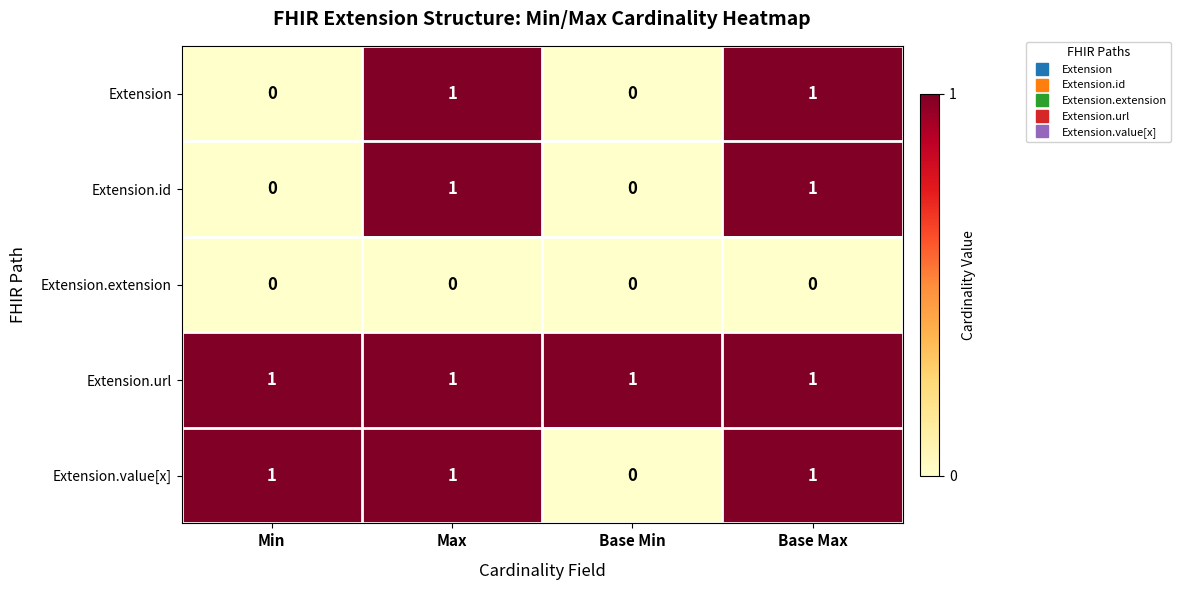

Which series has the largest total across all categories?

Extension.url